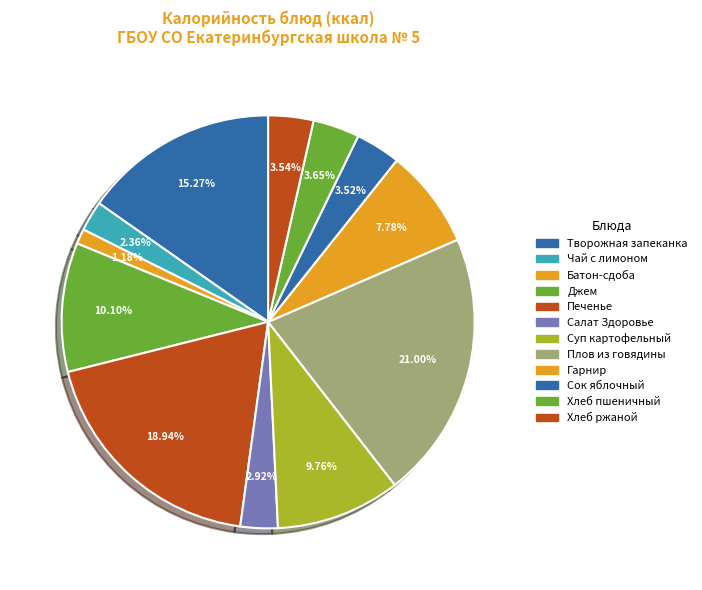

What is the change in value from Джем to Суп картофельный?

-9.2